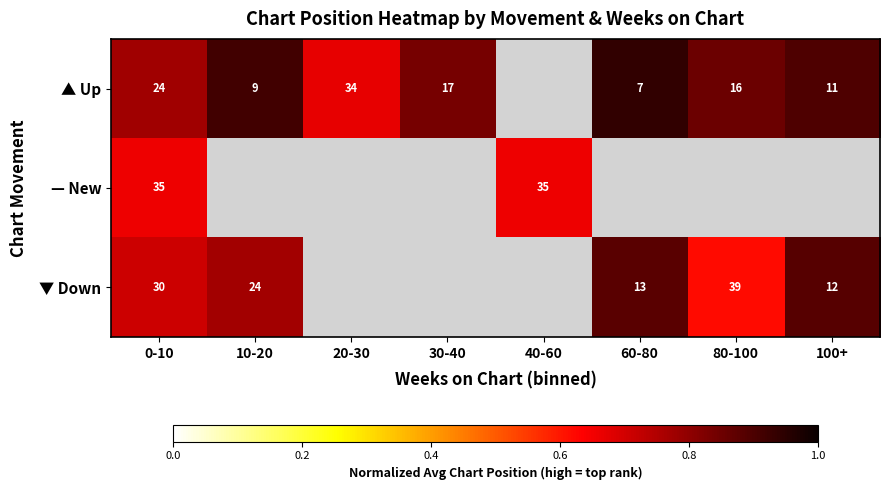

Is the value of — New at 40-60 greater than the value of ▲ Up at 30-40?

Yes